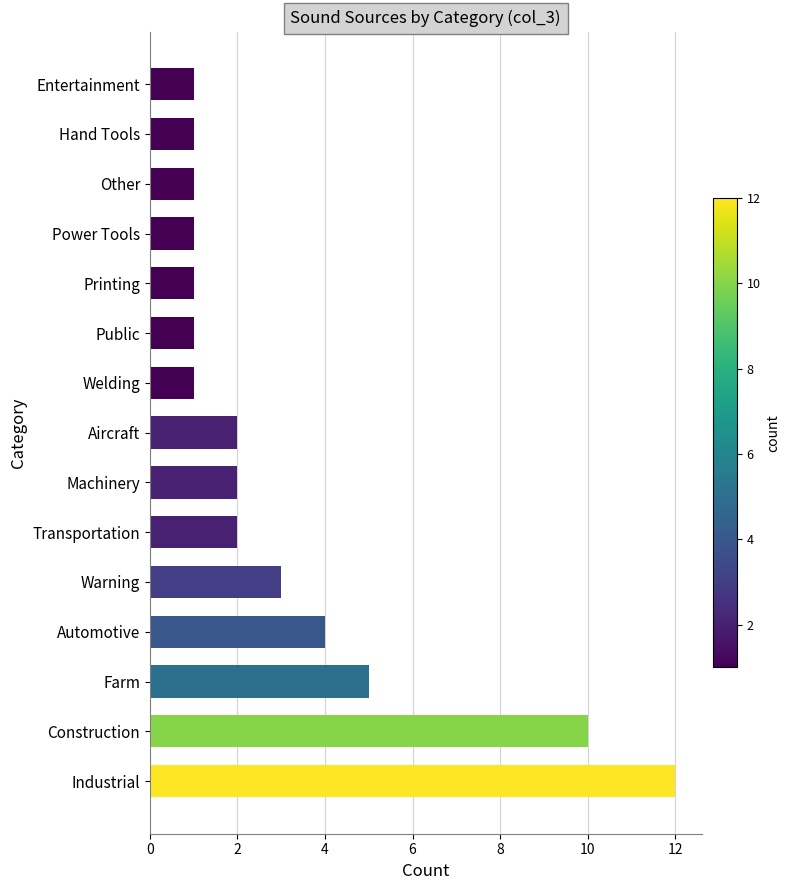

Where is the data nearest to the value 6?

Farm